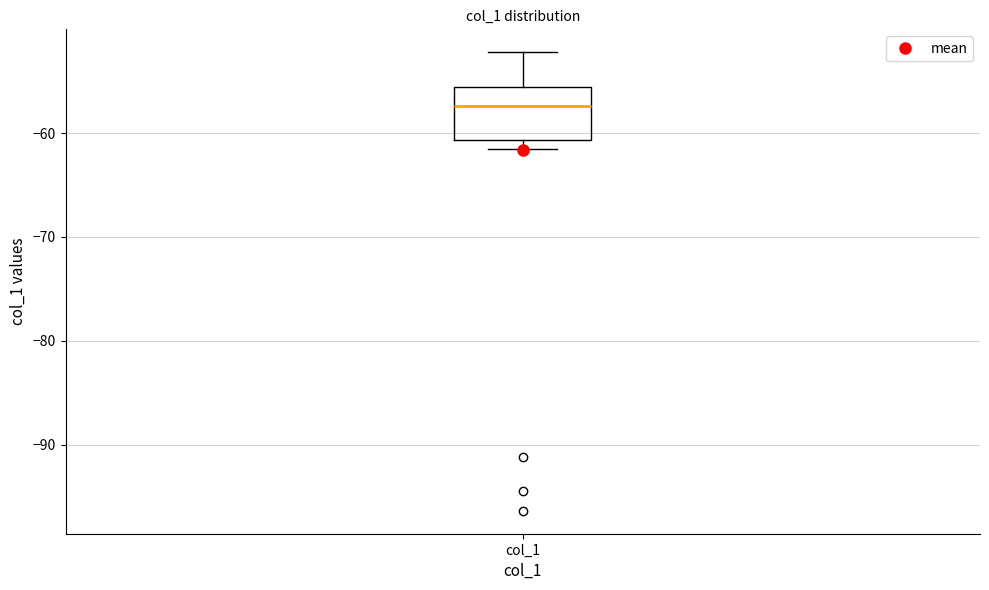

Read this box plot against the y-axis: the position of the median line, the range covered by the box, and the ends of both whiskers. The values are not printed on the chart, so give them approximately, as read against the axis.

median -57, box -61 to -56, whiskers -62 to -52